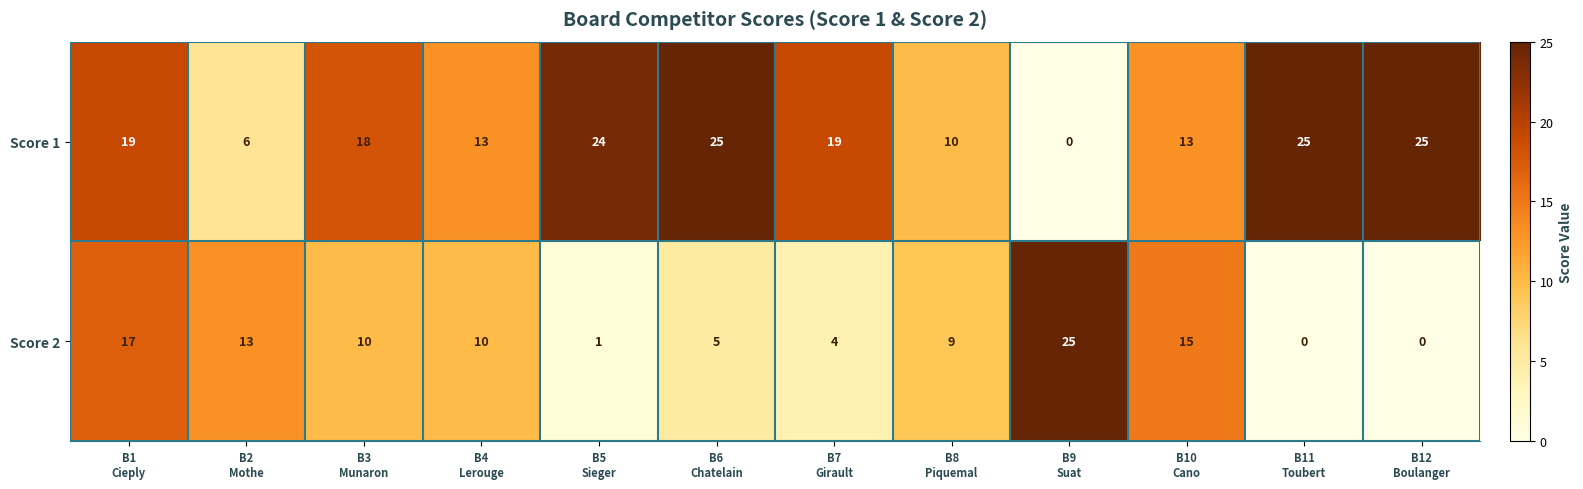

How many data points in Score 2 are less than 10?

6